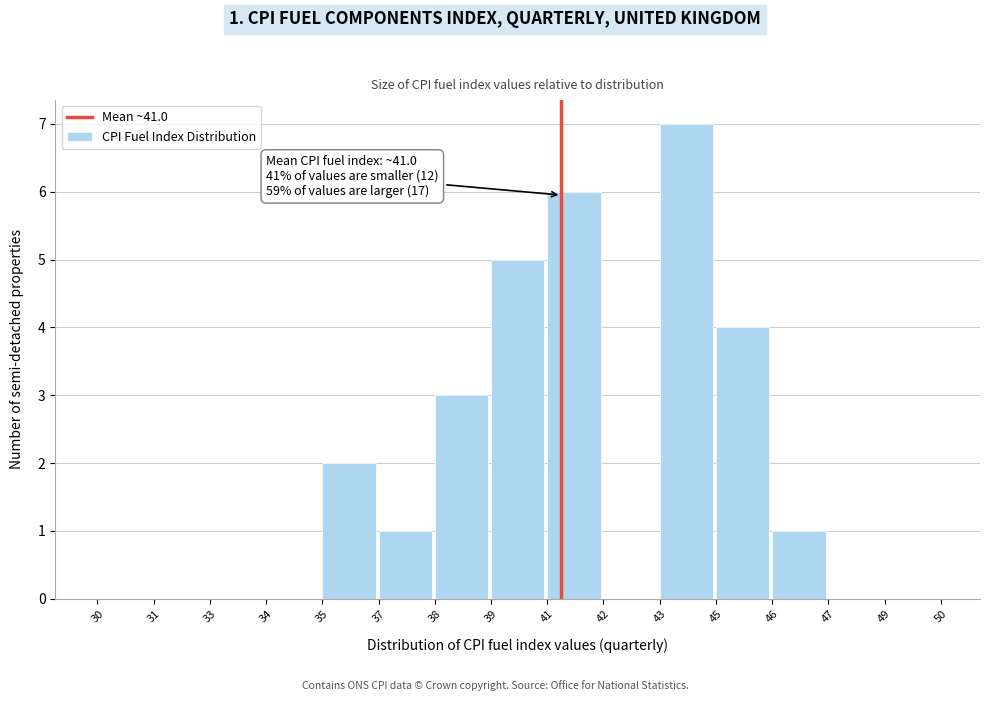

Reading left to right, list all the values displayed in this chart.

30=0	31=0	33=0	34=0	35=2	37=1	38=3	39=5	41=6	42=0	43=7	45=4	46=1	47=0	49=0